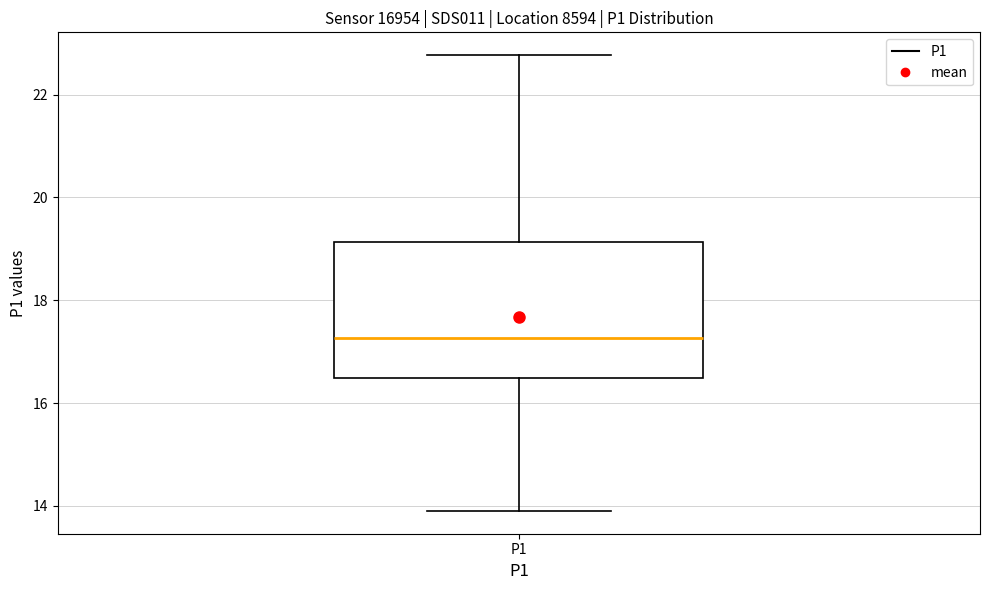

Transcribe this box plot: give where the median line is, the range the box spans, and where the two whiskers end, as read against the y-axis. The values are not printed on the chart, so give them approximately, as read against the axis.

median 17.2, box 16.4 to 19.2, whiskers 14.0 to 22.8